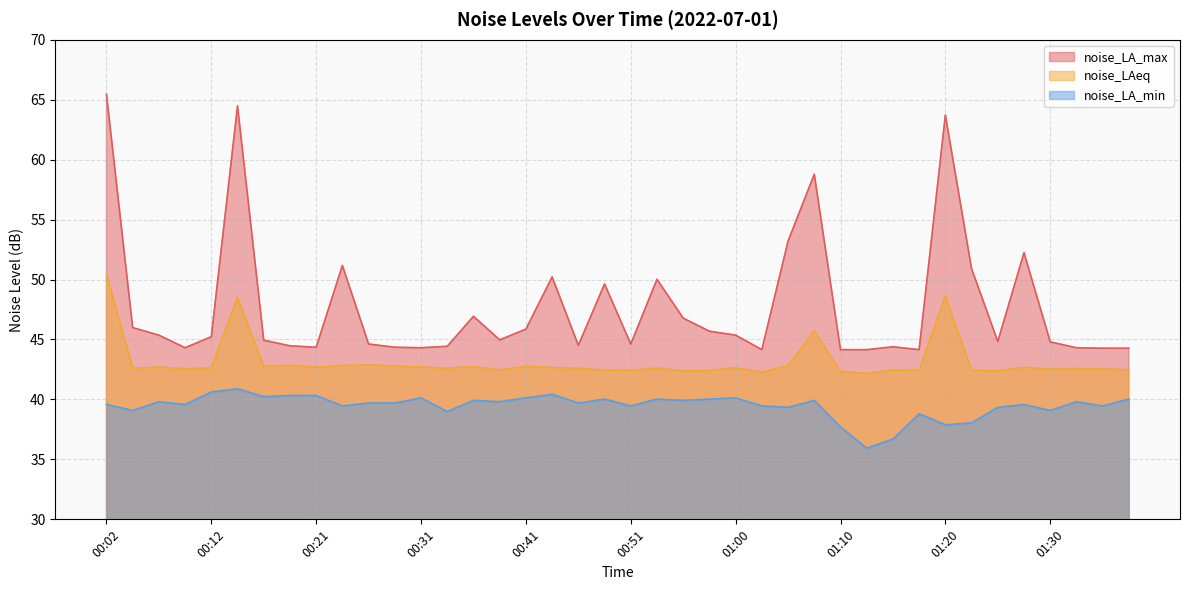

True or false: noise_LA_min and noise_LA_max cross at least once.

False